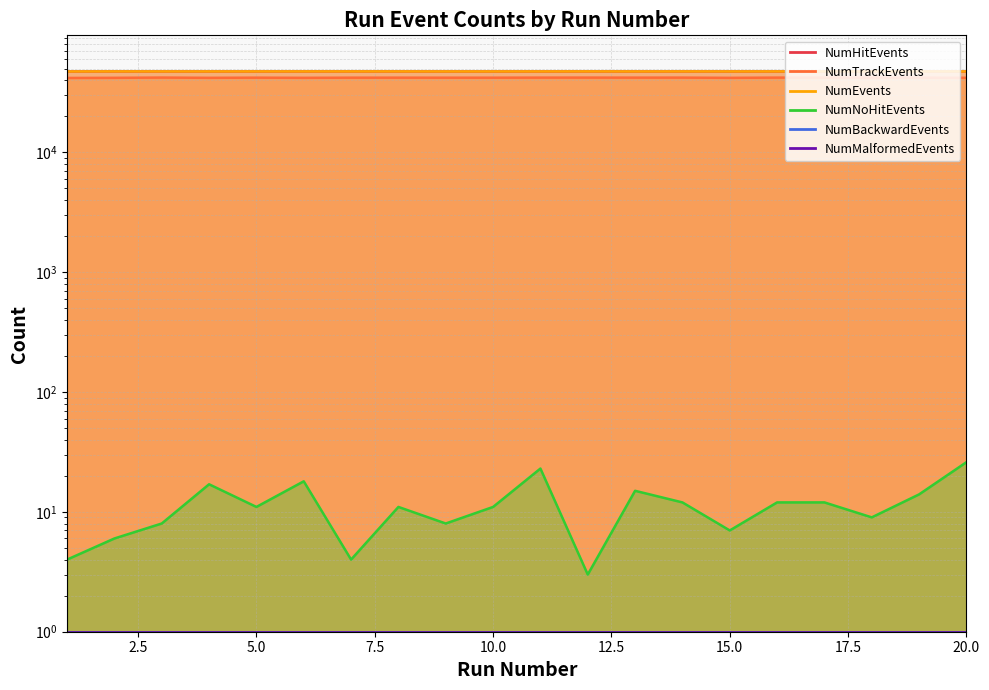

Rank the categories by NumNoHitEvents value from lowest to highest.

12, 1, 7, 2, 15, 3, 9, 18, 5, 8, 10, 14, 16, 17, 19, 13, 4, 6, 11, 20